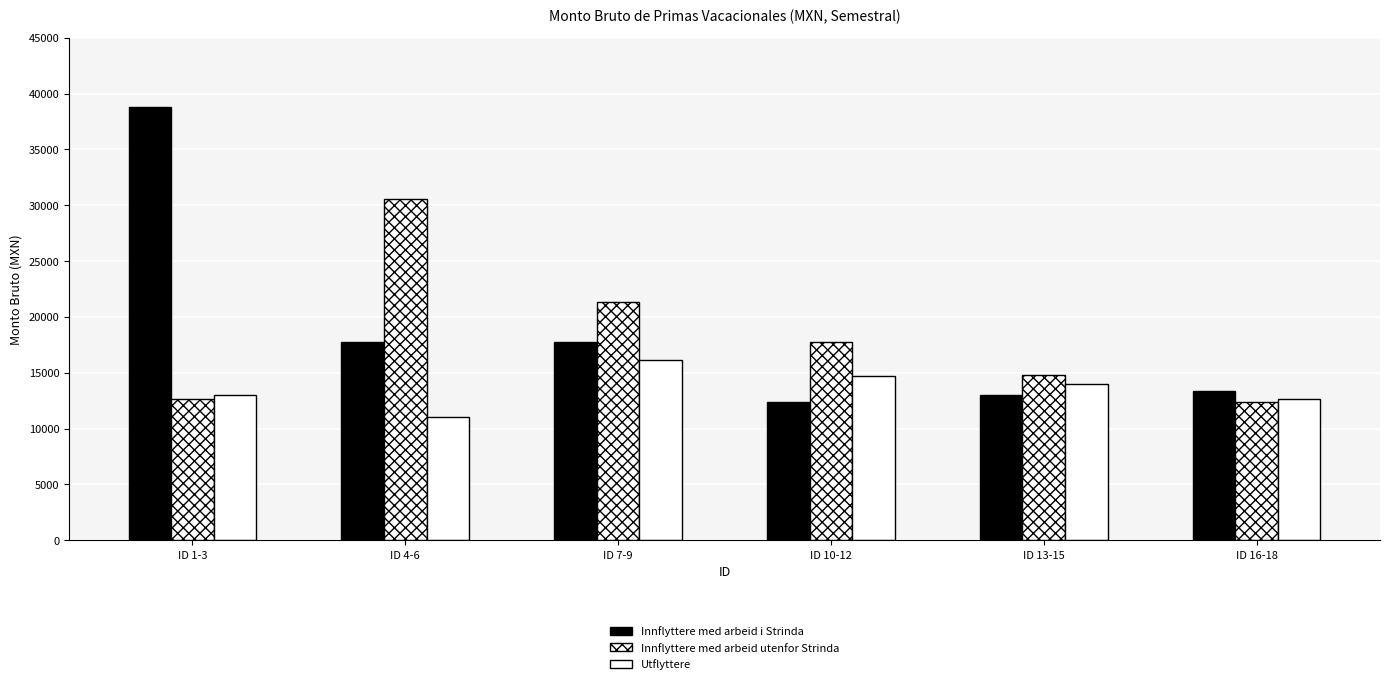

At which label is Innflyttere med arbeid utenfor Strinda closest to 21476?

ID 7-9